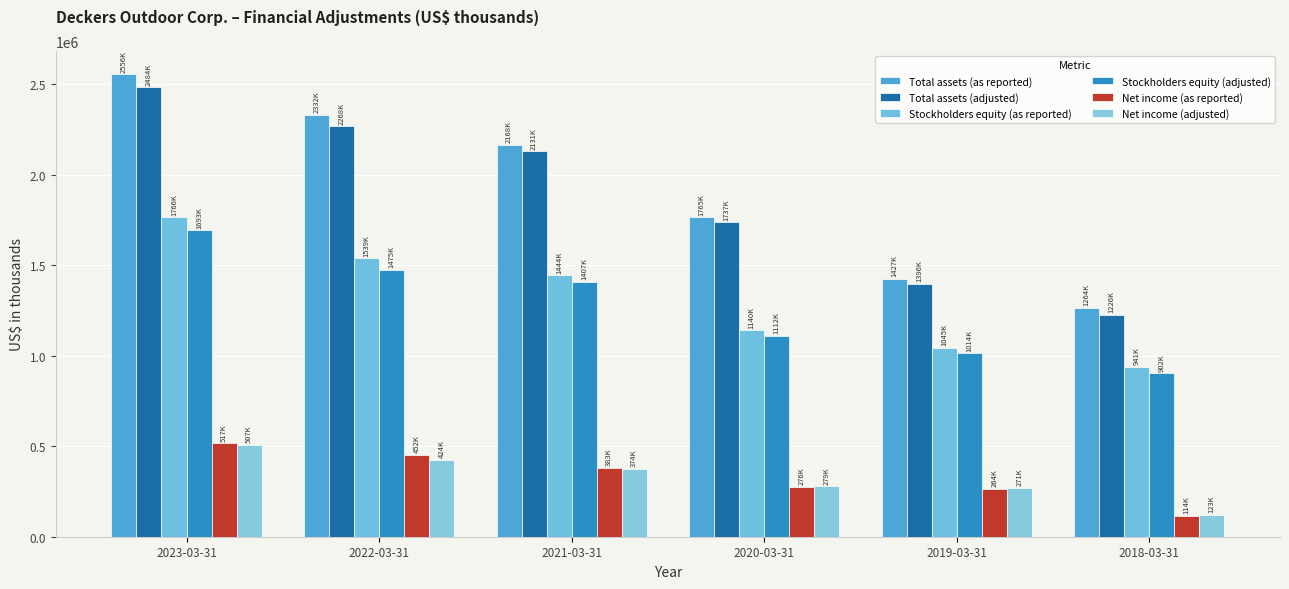

What is the difference between the maximum and minimum values in the Net income (adjusted) series?

384571